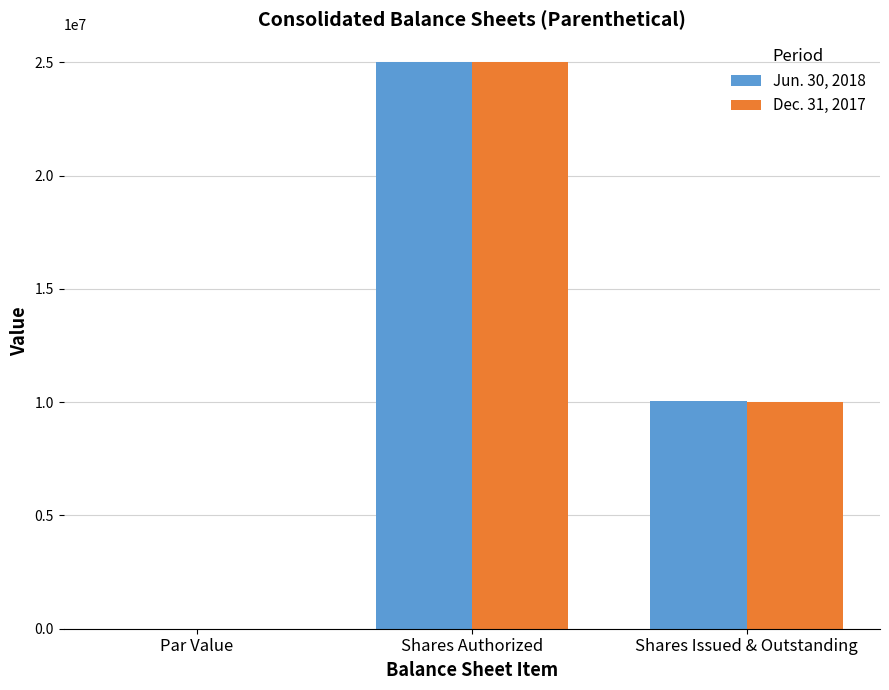

Which series changed the most between Shares Authorized and Shares Issued & Outstanding?

Dec. 31, 2017